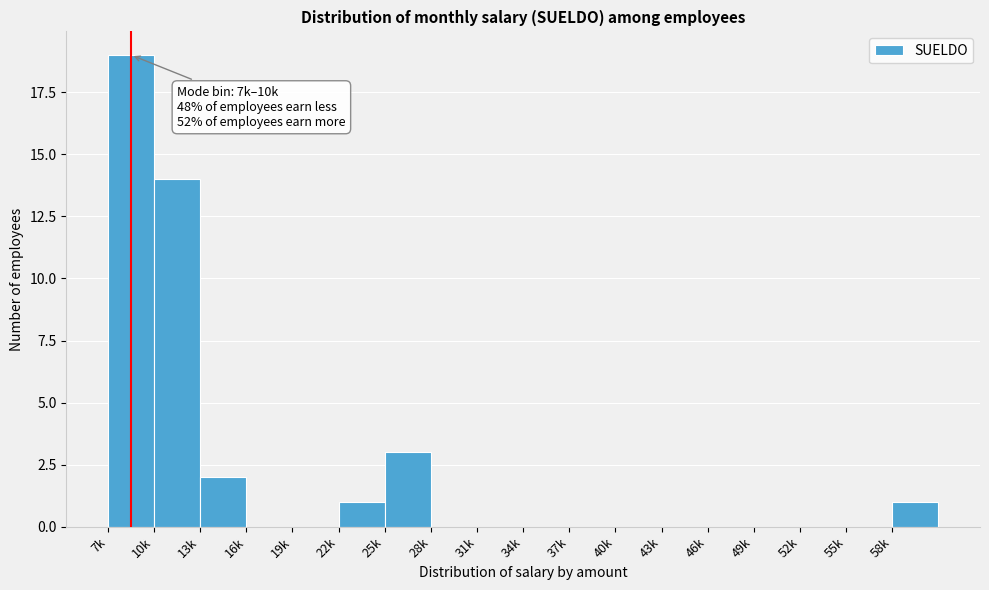

Reading left to right, list all the values displayed in this chart.

7k=19	10k=14	13k=2	16k=0	19k=0	22k=1	25k=3	28k=0	31k=0	34k=0	37k=0	40k=0	43k=0	46k=0	49k=0	52k=0	55k=0	58k=1